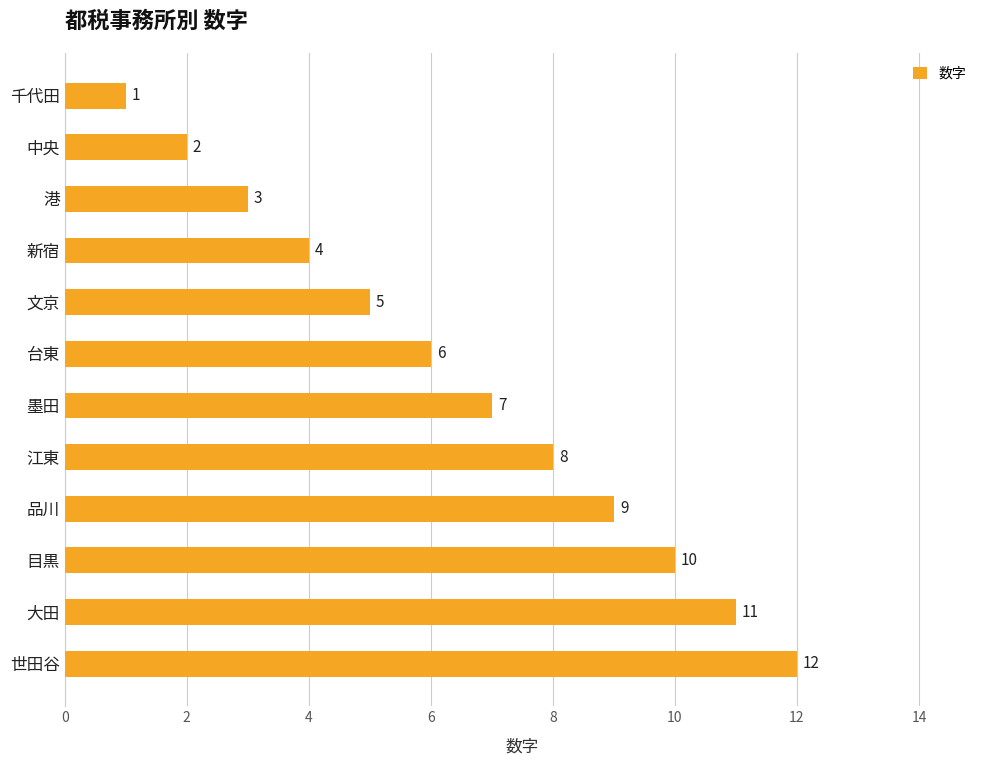

What is the minimum value shown in the chart?

1